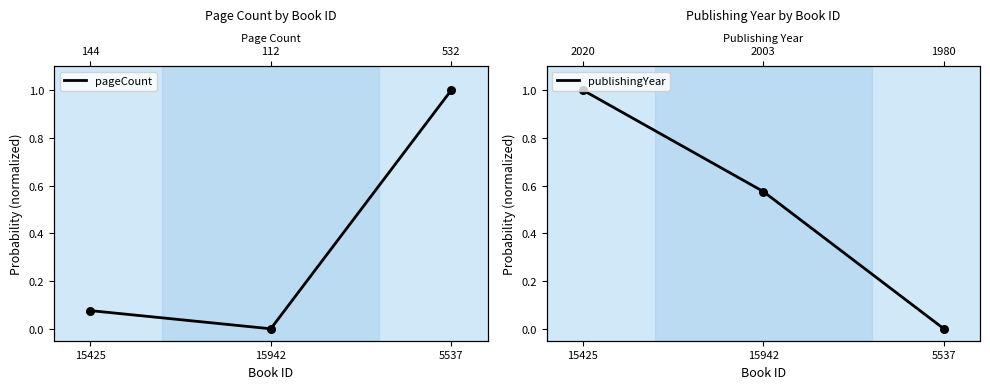

Which series has the largest total across all categories?

publishingYear